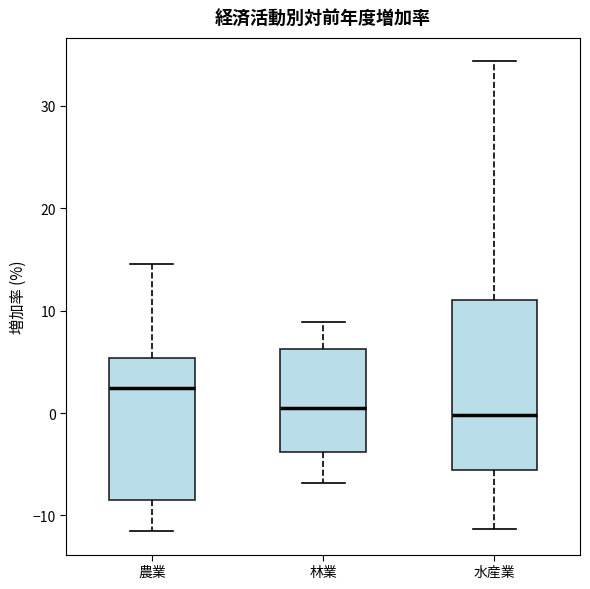

Which box has the highest median line?

農業